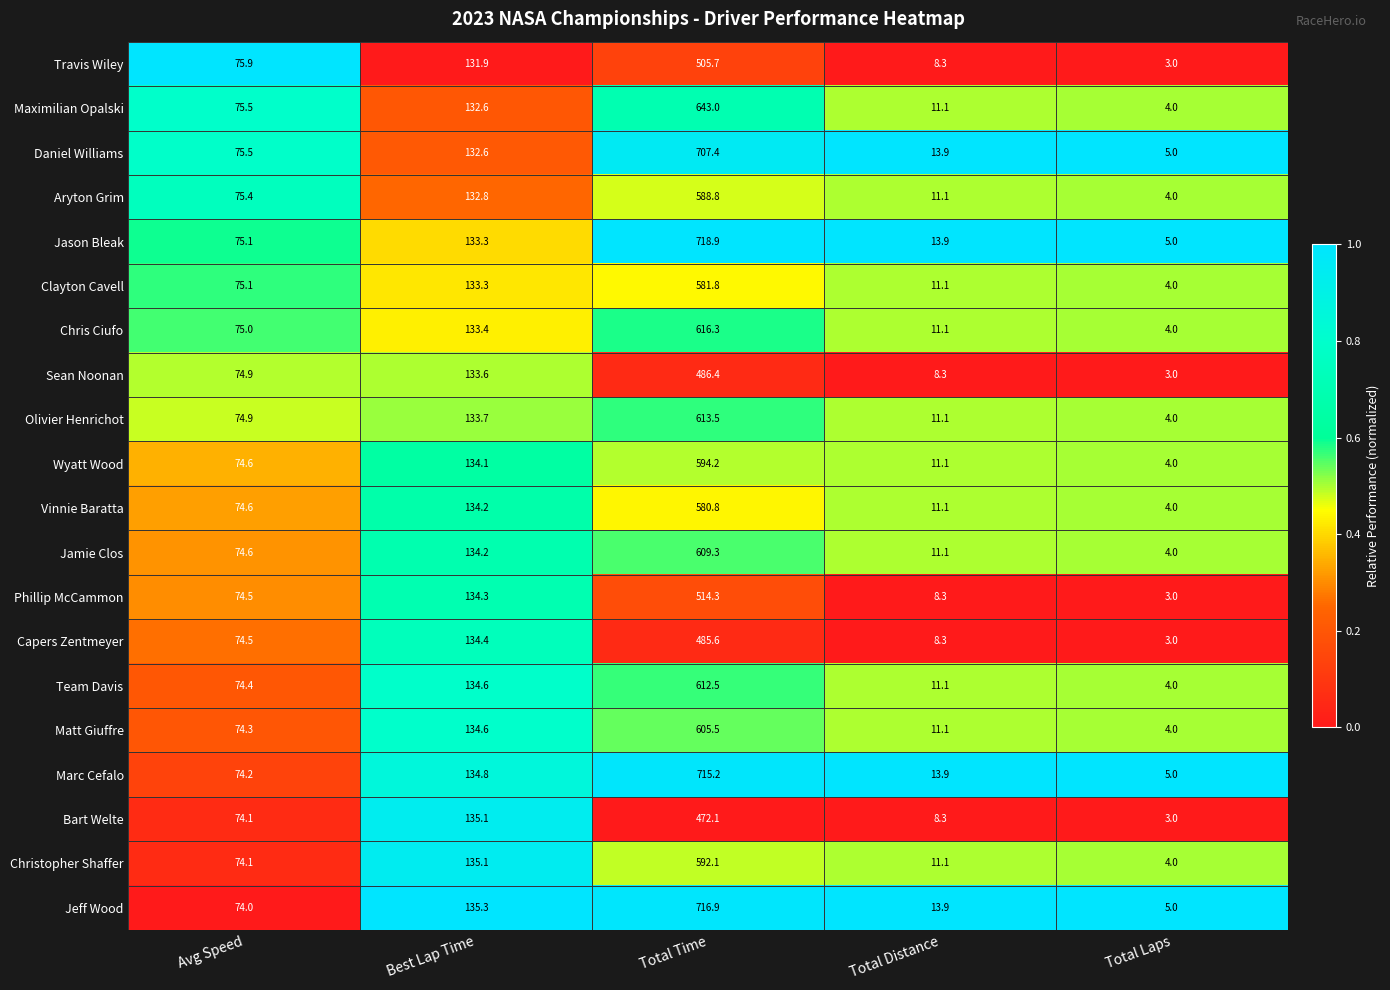

List the series in order of their peak value, lowest first.

Bart Welte, Capers Zentmeyer, Sean Noonan, Travis Wiley, Phillip McCammon, Vinnie Baratta, Clayton Cavell, Aryton Grim, Christopher Shaffer, Wyatt Wood, Matt Giuffre, Jamie Clos, Team Davis, Olivier Henrichot, Chris Ciufo, Maximilian Opalski, Daniel Williams, Marc Cefalo, Jeff Wood, Jason Bleak